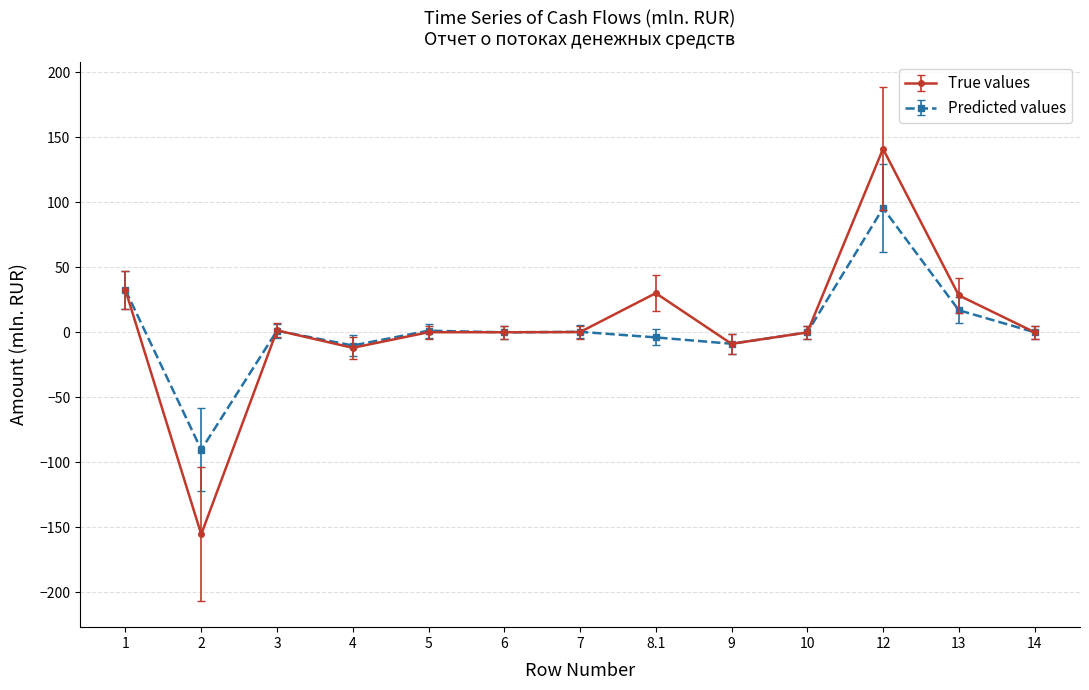

True or false: Predicted values has more than 1 interior local peaks.

True